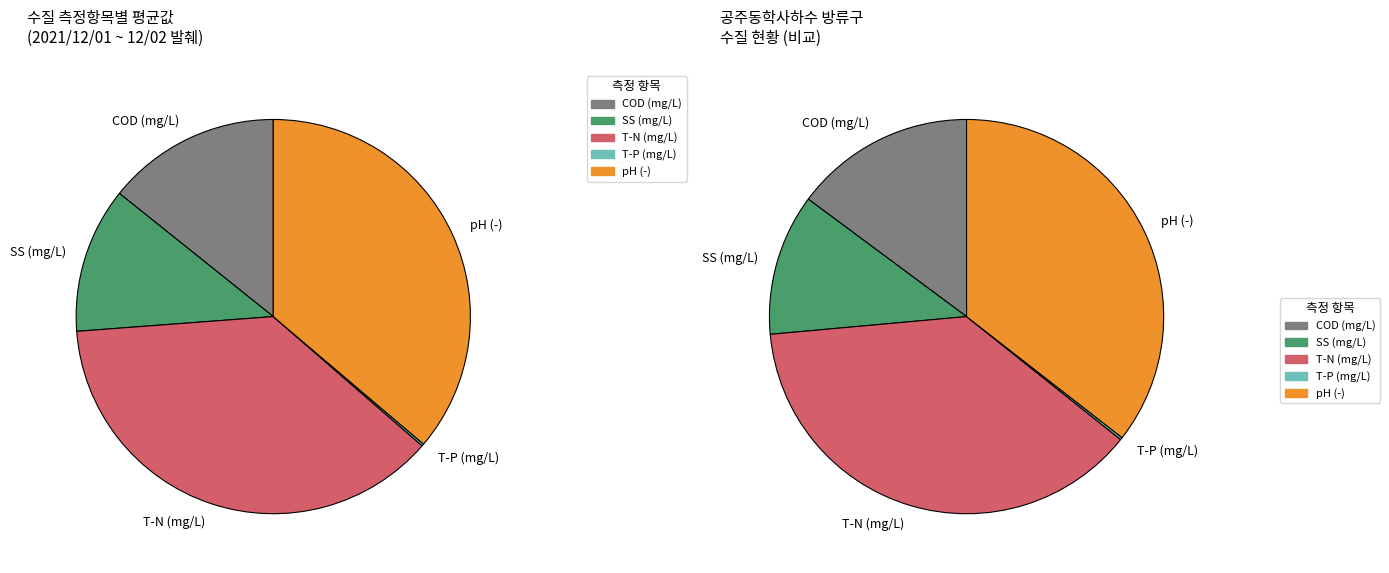

Which category has the smallest portion of the pie?

T-P (avg)